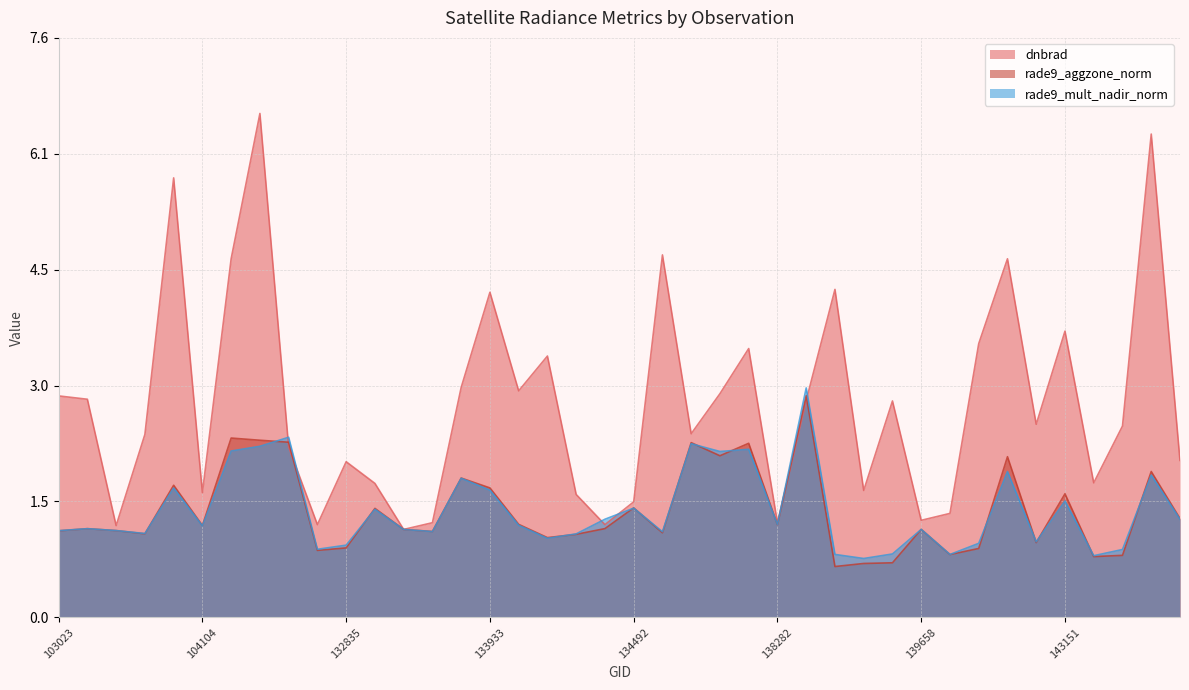

The value of rade9_aggzone_norm at 132656 is 1.6. True or false?

False